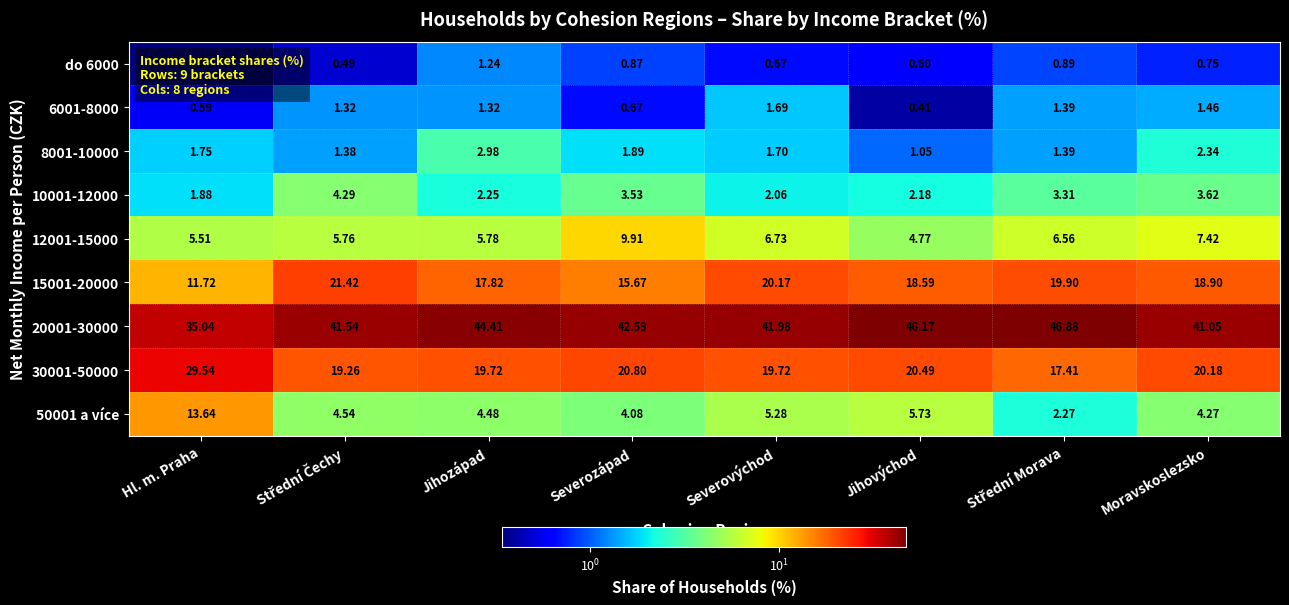

Where is 30001-50000 nearest to the value 23?

Severozápad